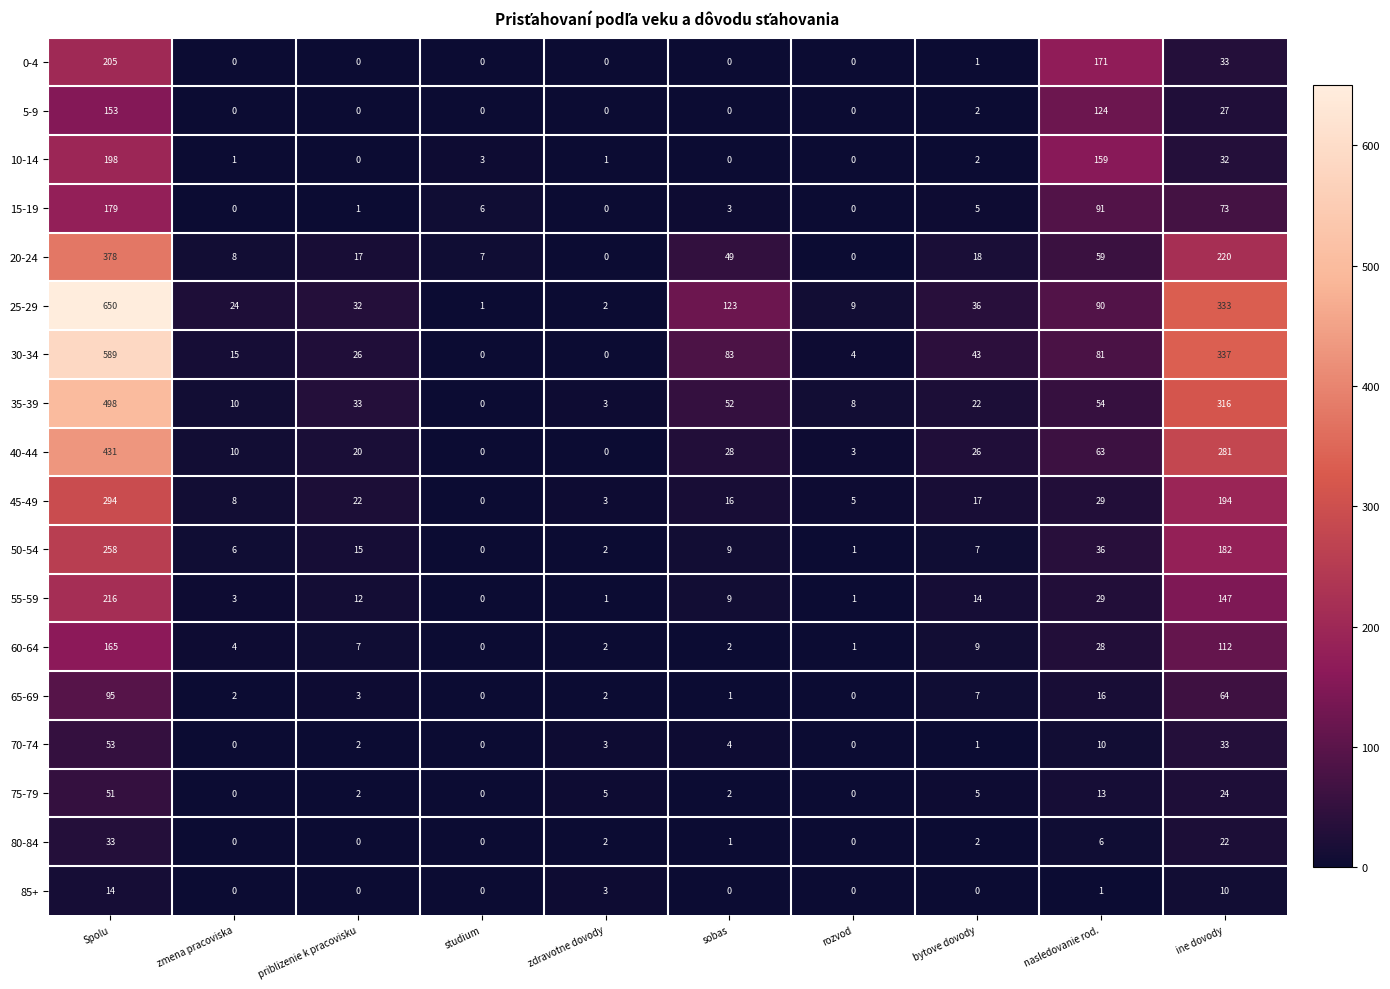

What is the sum of all 10-14 values?

396